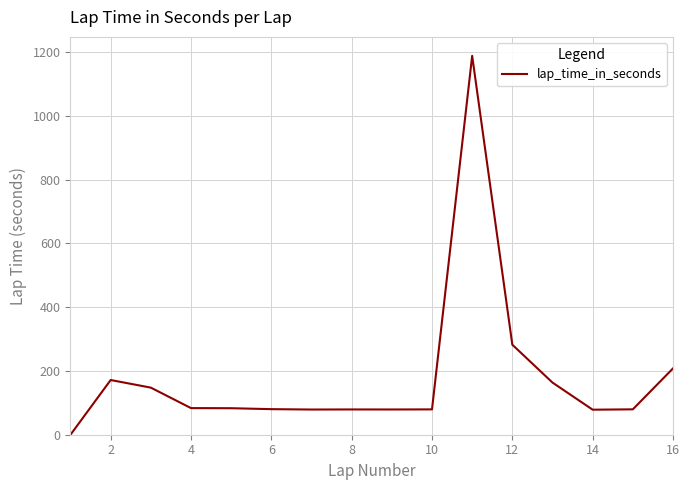

What is the maximum value shown in the chart?

1187.8